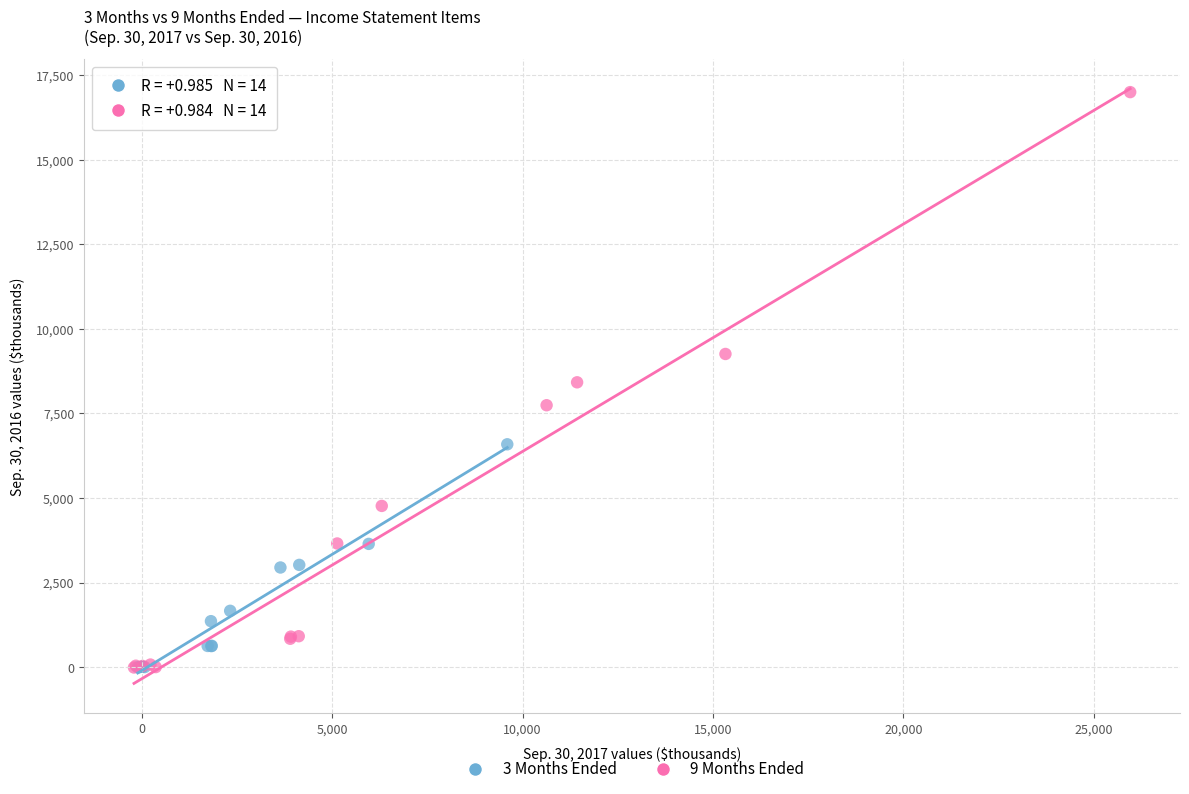

Which series reaches the maximum Y coordinate?

9 Months Ended